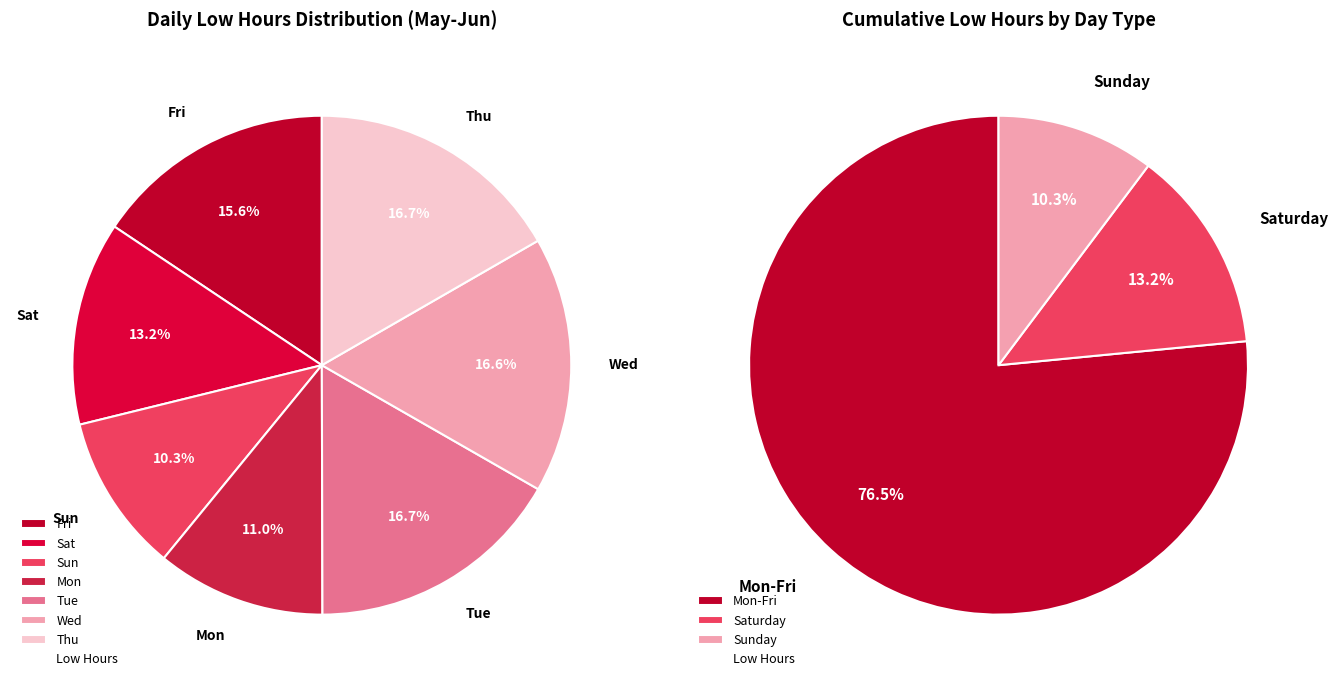

Which category has the biggest portion of the pie?

1-Thu